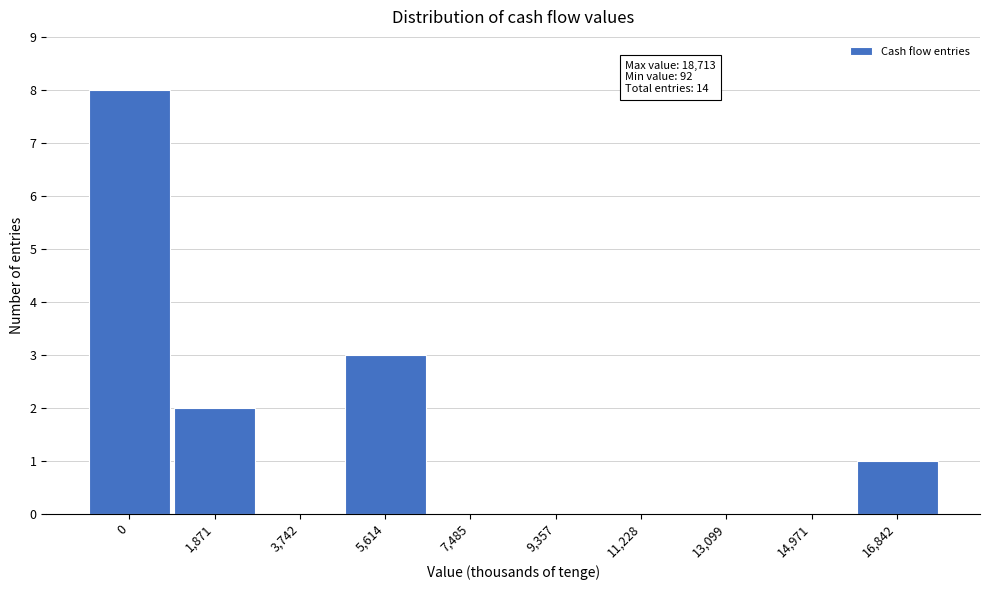

Reading left to right, transcribe all the data shown in this chart.

0=8	1,871=2	3,742=0	5,614=3	7,485=0	9,357=0	11,228=0	13,099=0	14,971=0	16,842=1